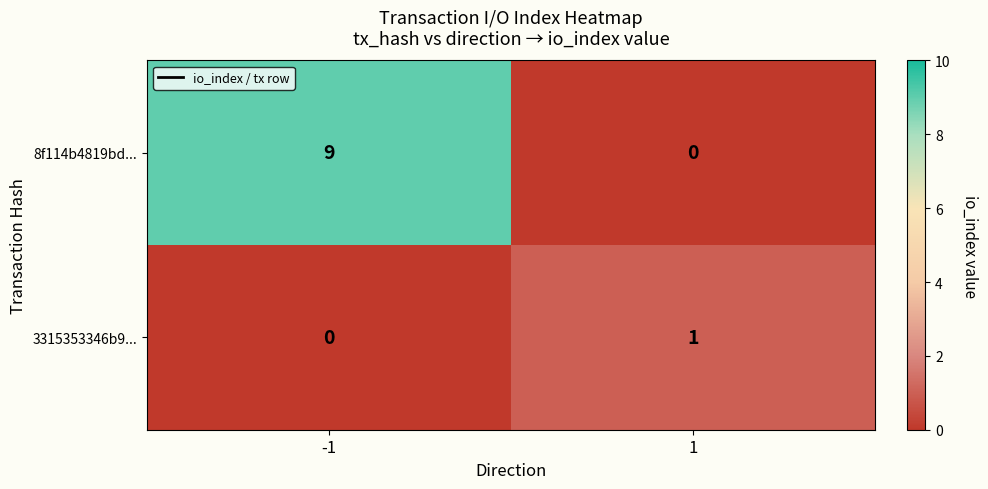

At which category does the chart reach its peak across all series?

-1